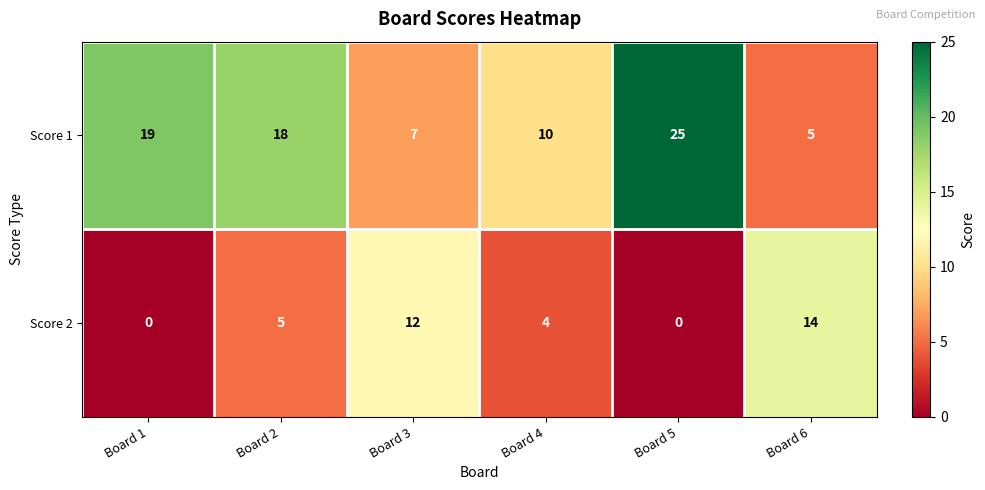

The value of Score 1 at Board 6 is 5. True or false?

True